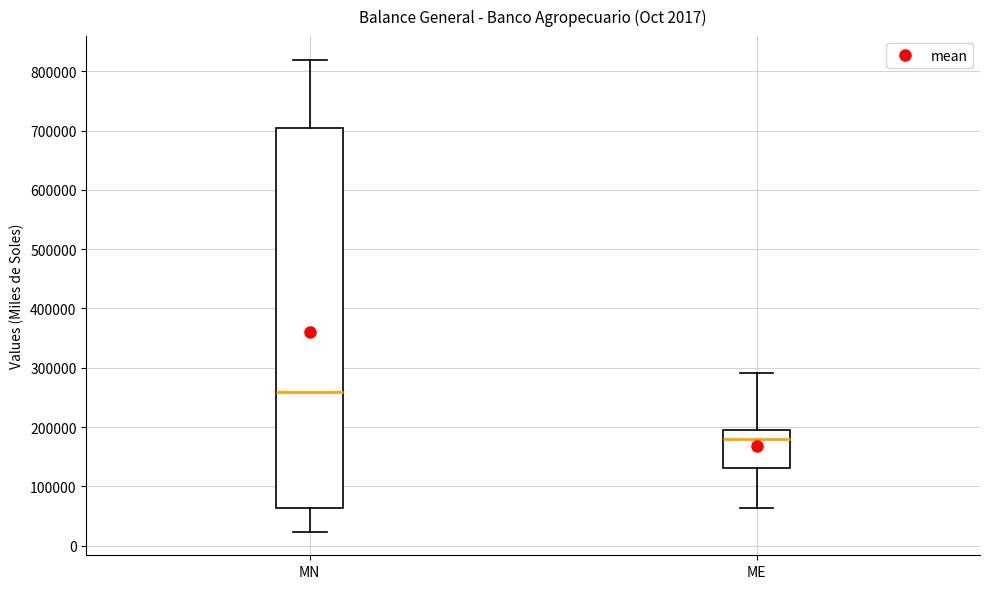

Reading left to right, read every box against the y-axis: the position of its median line, the range the box covers, and the ends of its whiskers. The values are not printed on the chart, so give them approximately, as read against the axis.

MN: median 260000, box 60000 to 700000, whiskers 20000 to 820000
ME: median 180000, box 130000 to 200000, whiskers 60000 to 290000